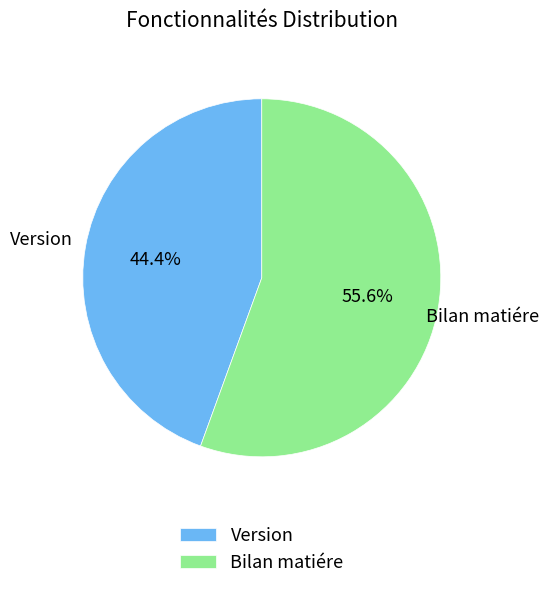

What is the largest slice in the pie chart?

Bilan matiére